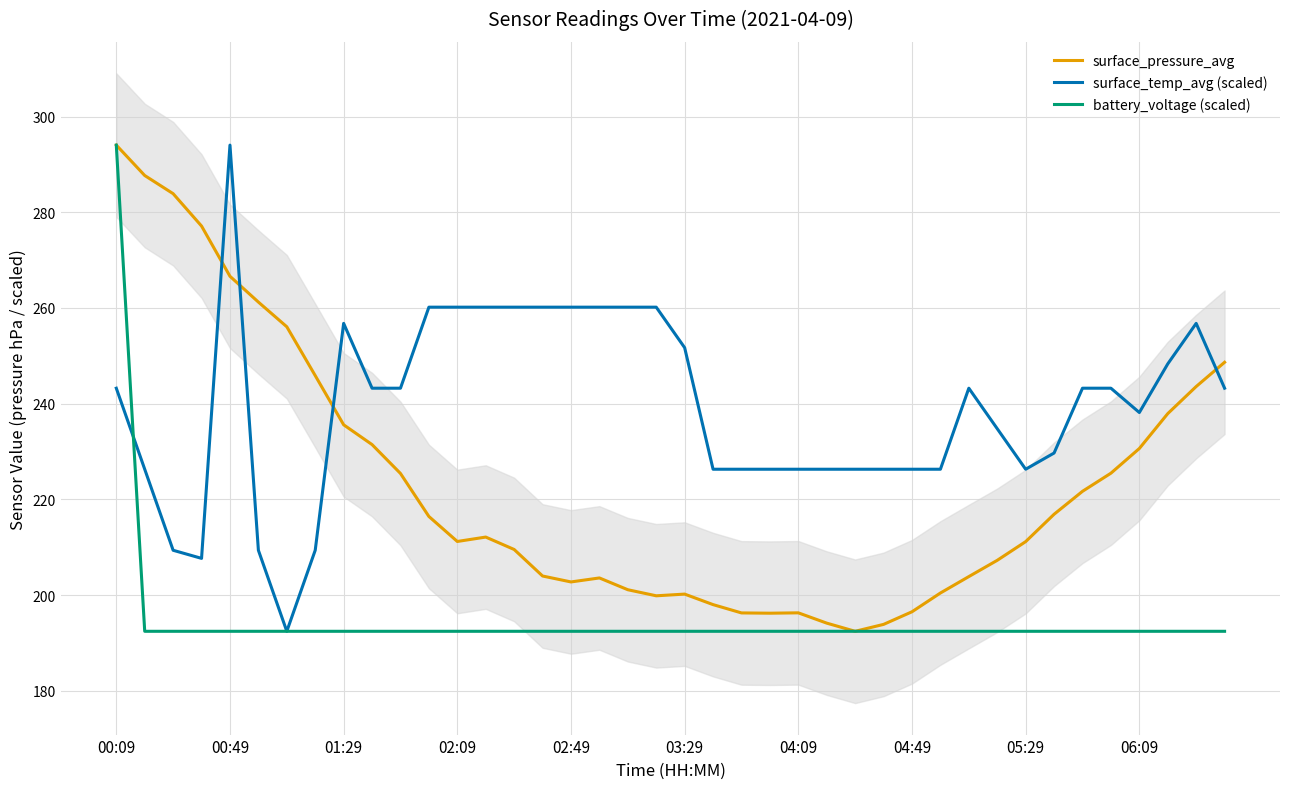

The surface_temp_avg (scaled) series shows 70.9 at 04:09. True or false?

False